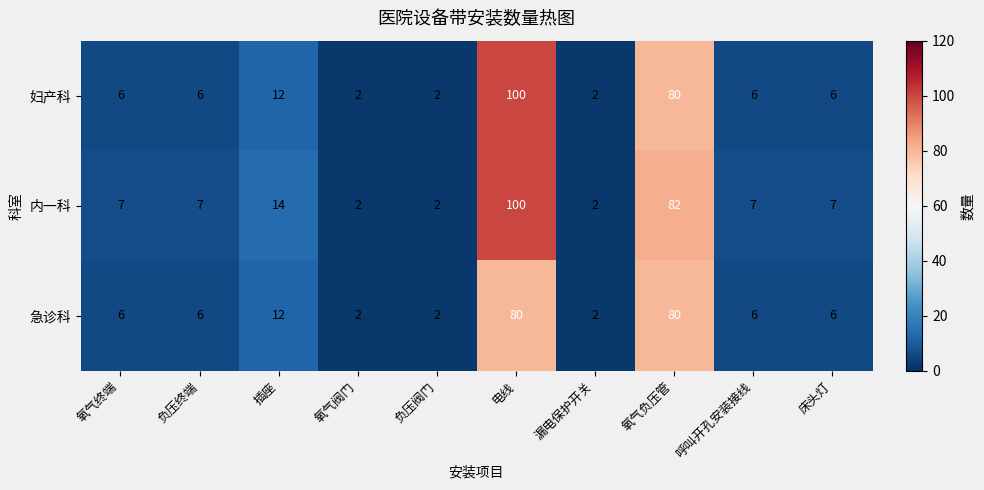

Where is 急诊科 nearest to the value 41?

插座